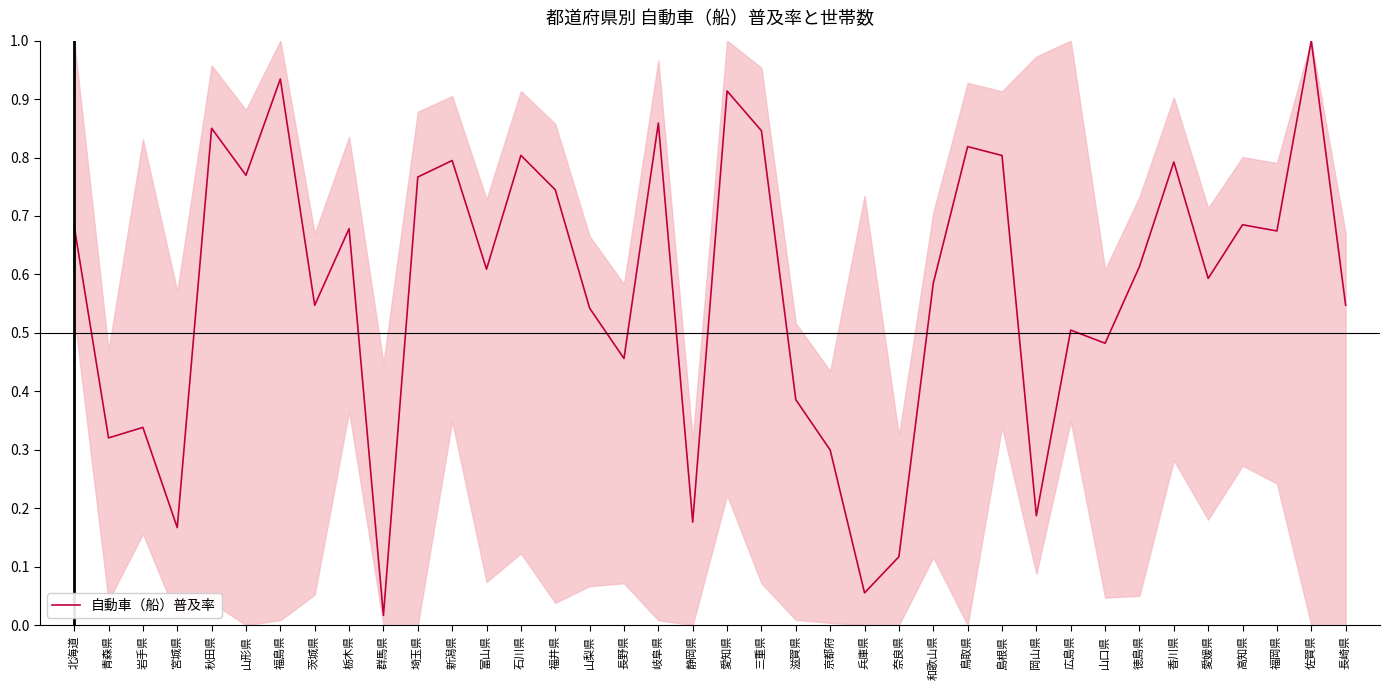

The chart shows a value of 0.3 at 静岡県. True or false?

False